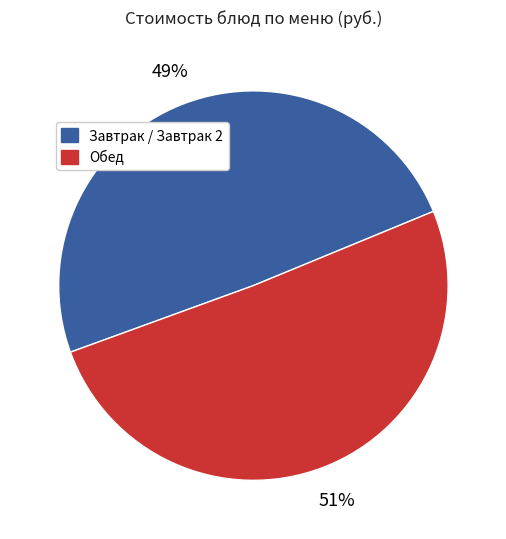

To the nearest percent, what is the average slice percentage?

50%